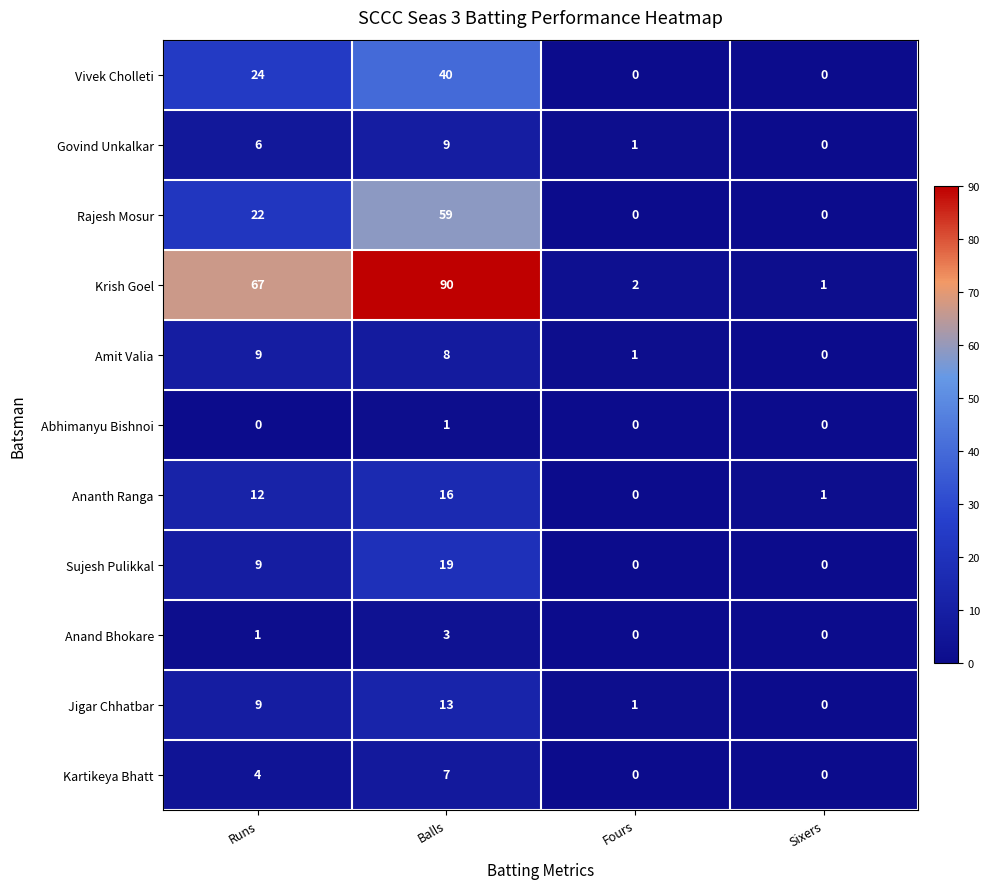

What is the highest value of the Govind Unkalkar series?

9